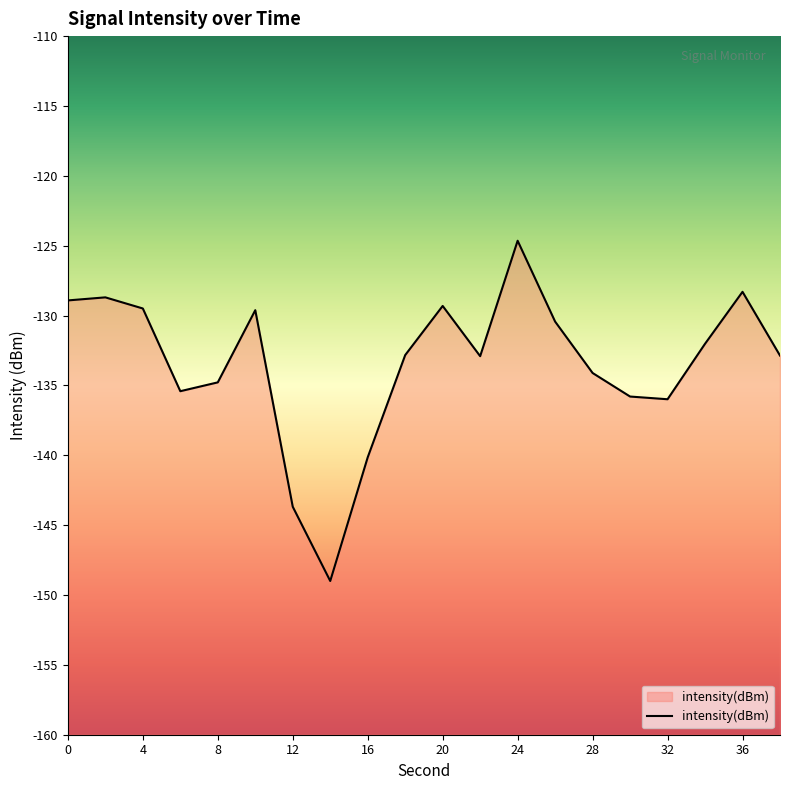

What is the difference between the values at 8 and 28?

0.7